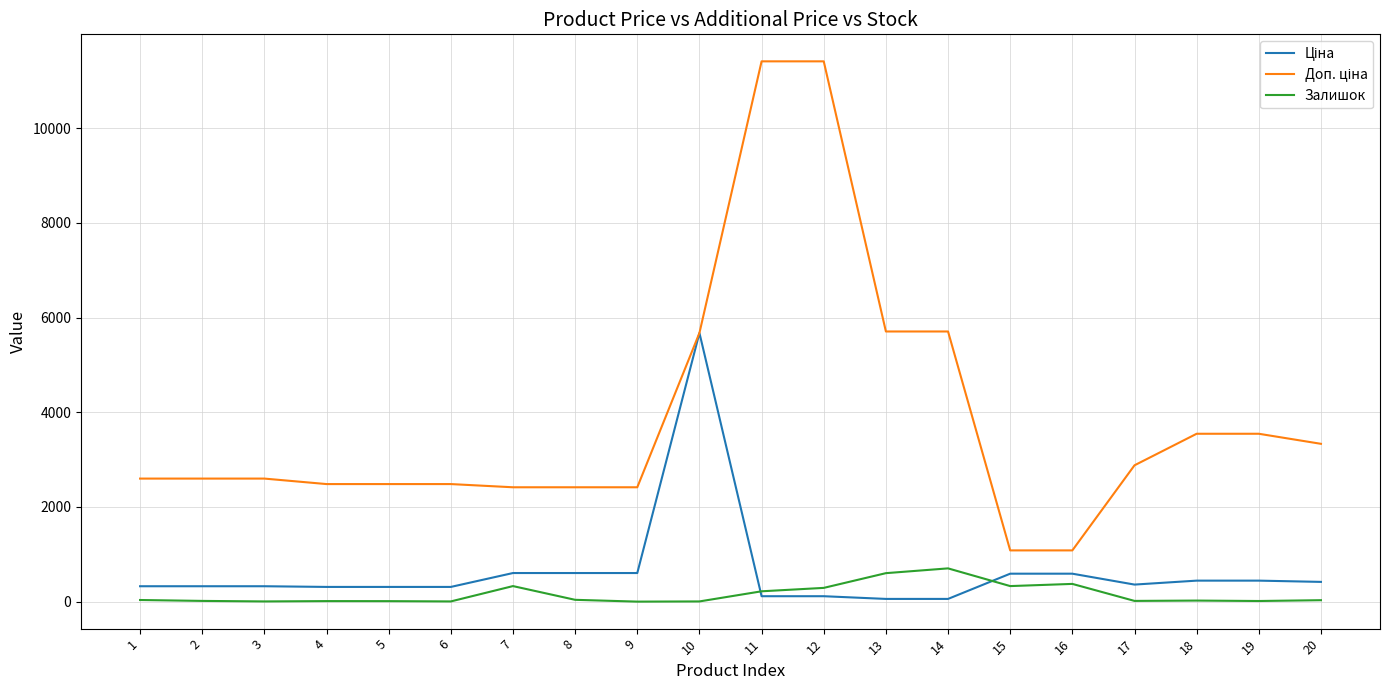

What value does the Залишок series have at 11?

218.0